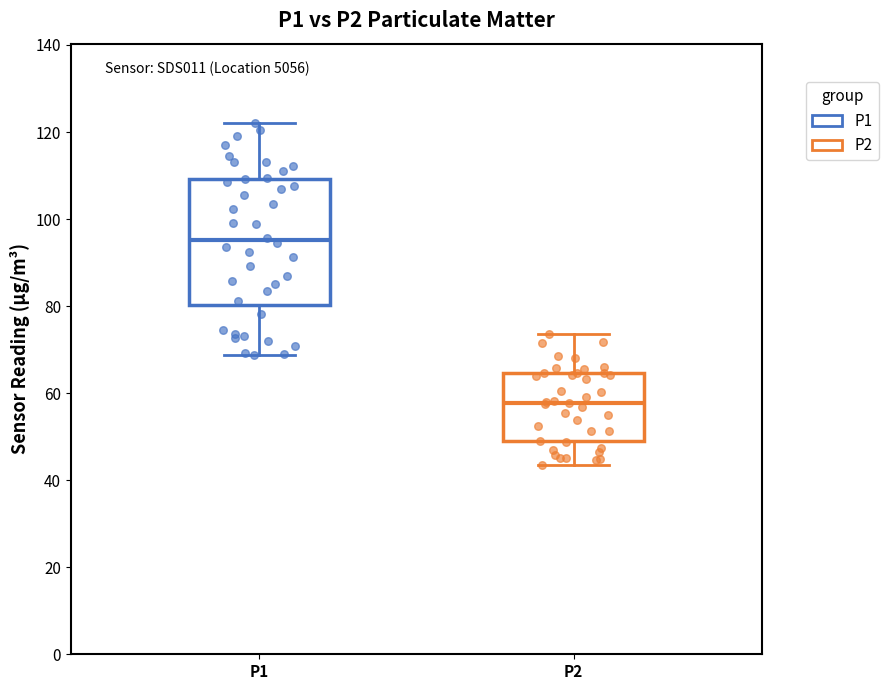

Where is the upper edge of the box for P2 on the y-axis? The values are not printed on the chart, so give them approximately, as read against the axis.

64